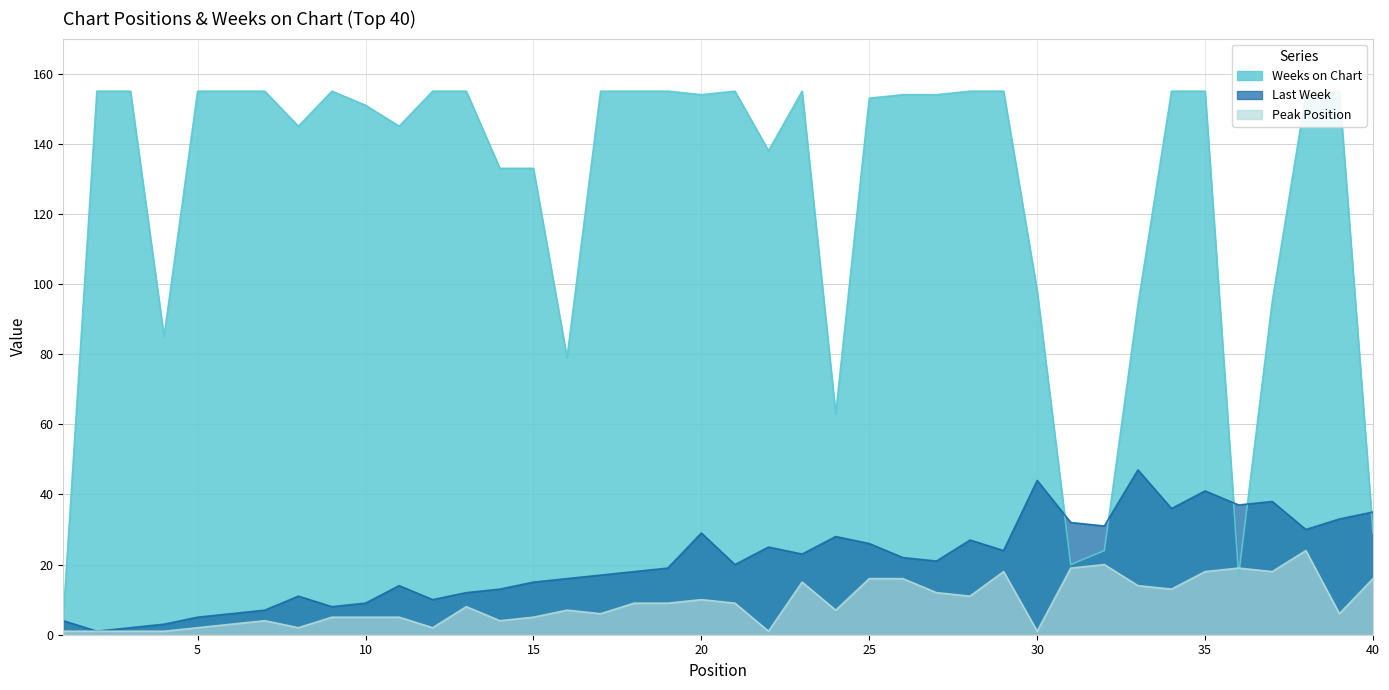

At which label is Peak Position closest to 12?

27